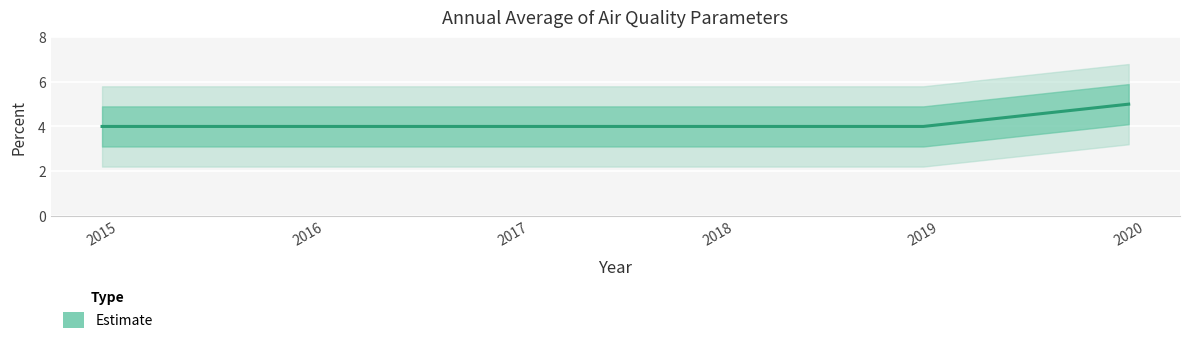

How many series are shown in this chart?

1